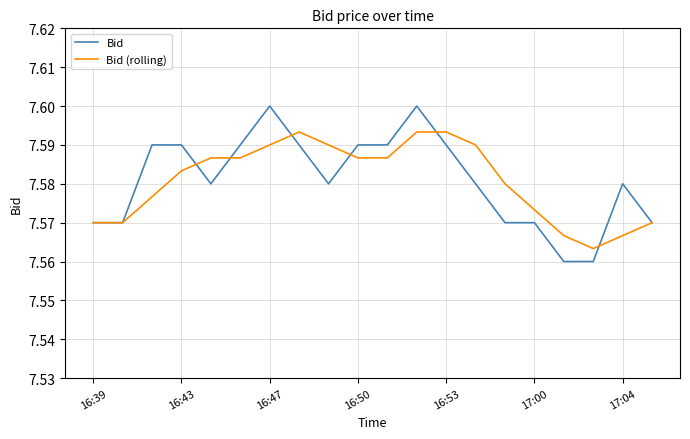

List the series in order of their peak value, lowest first.

Bid (rolling), Bid